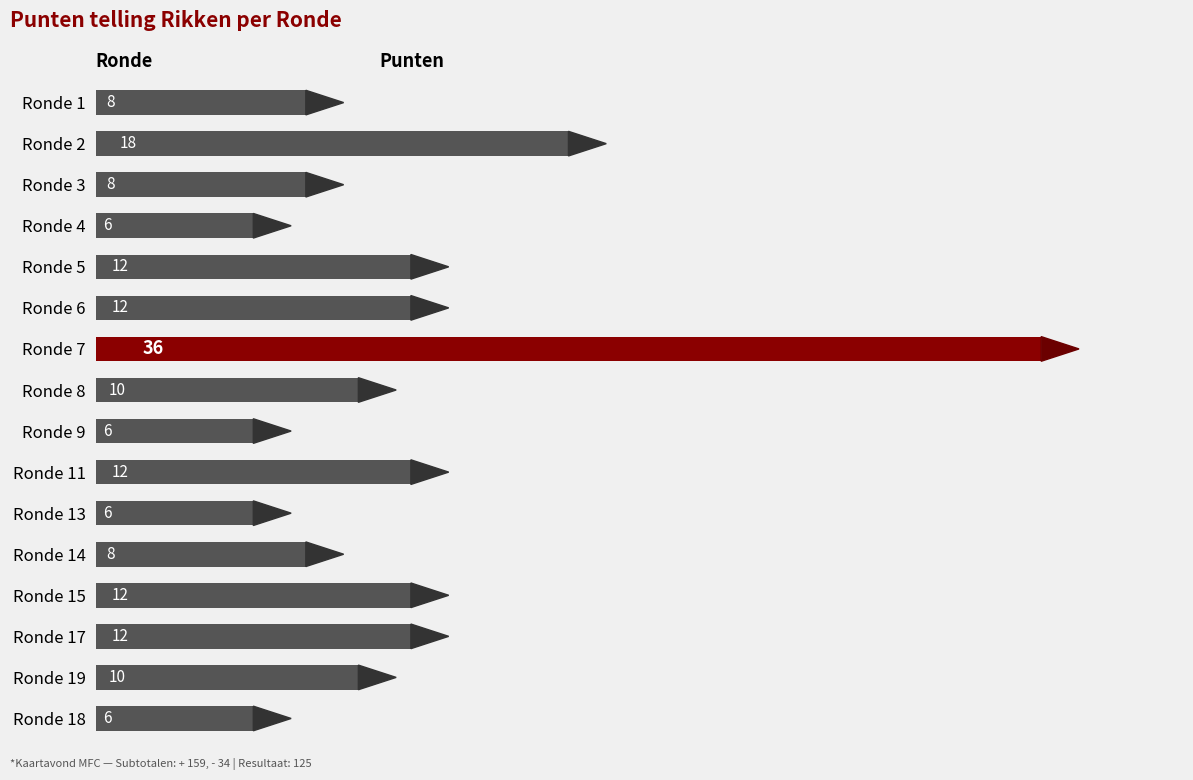

What is the smallest value displayed?

6